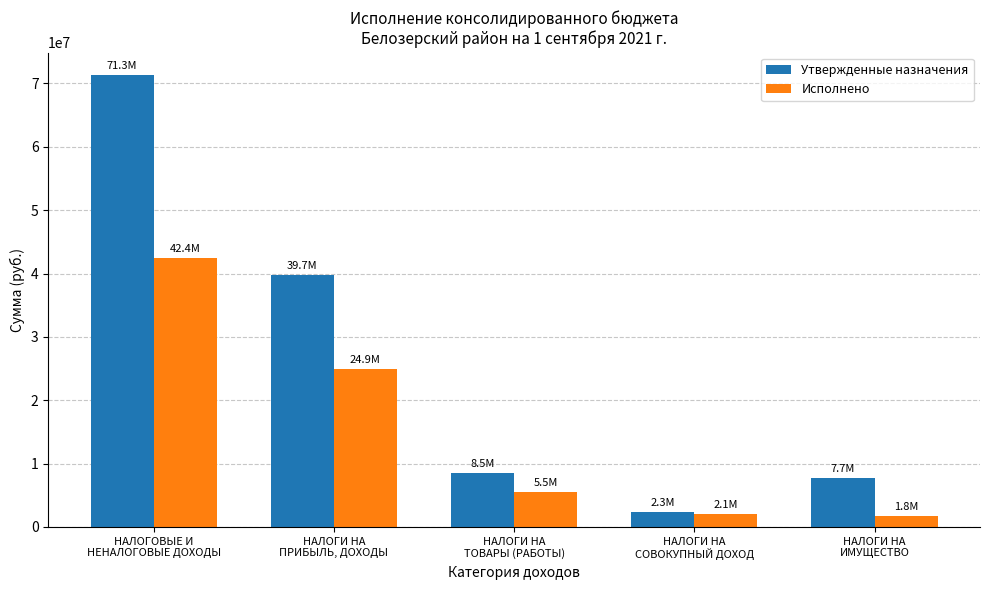

What are all the series names shown in the legend?

Утвержденные назначения, Исполнено